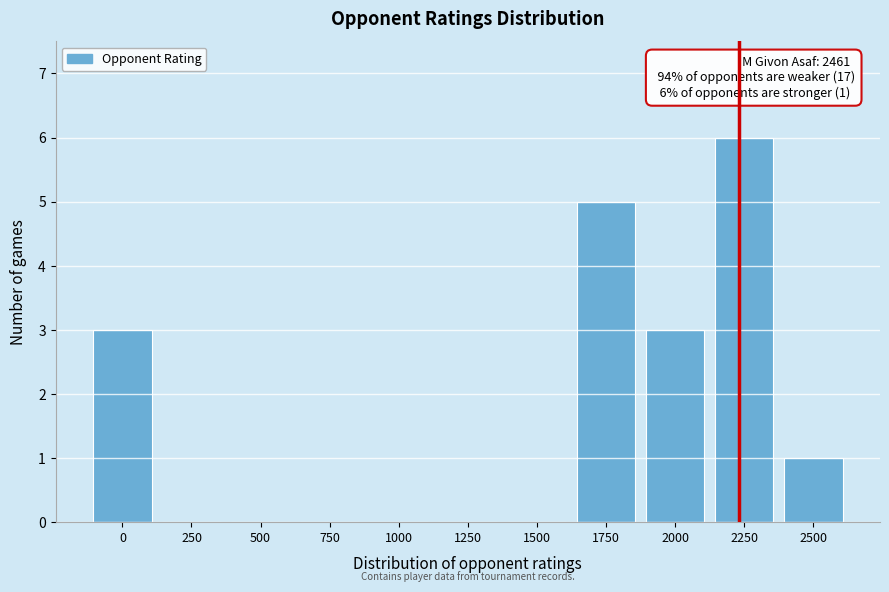

Reading left to right, transcribe all the data shown in this chart.

0=3	250=0	500=0	750=0	1000=0	1250=0	1500=0	1750=5	2000=3	2250=6	2500=1